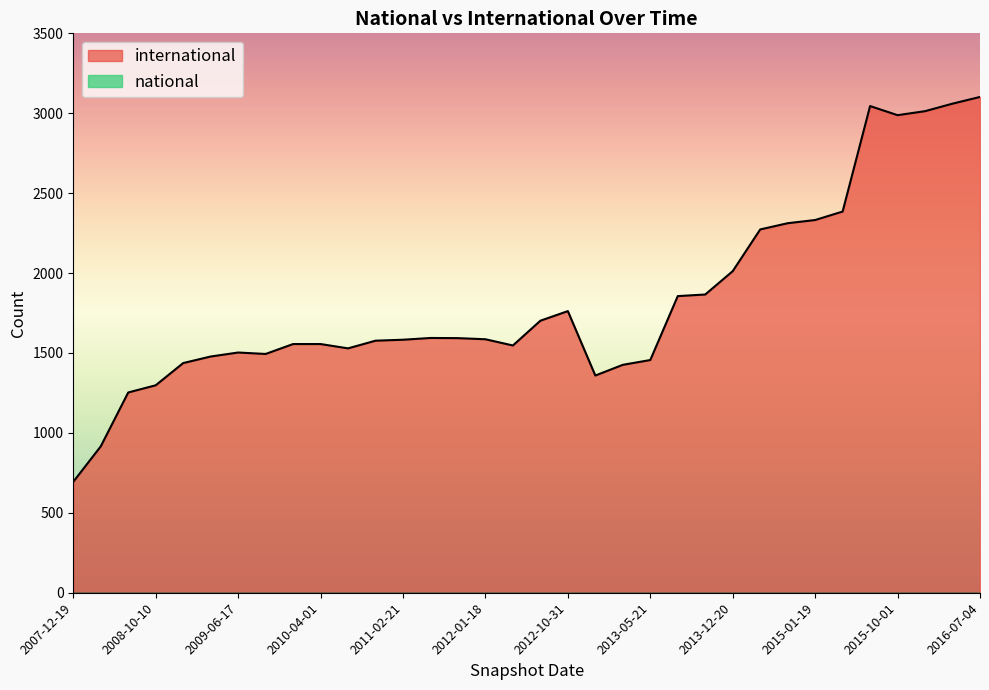

Rank the series by their average value, from highest to lowest.

international, national